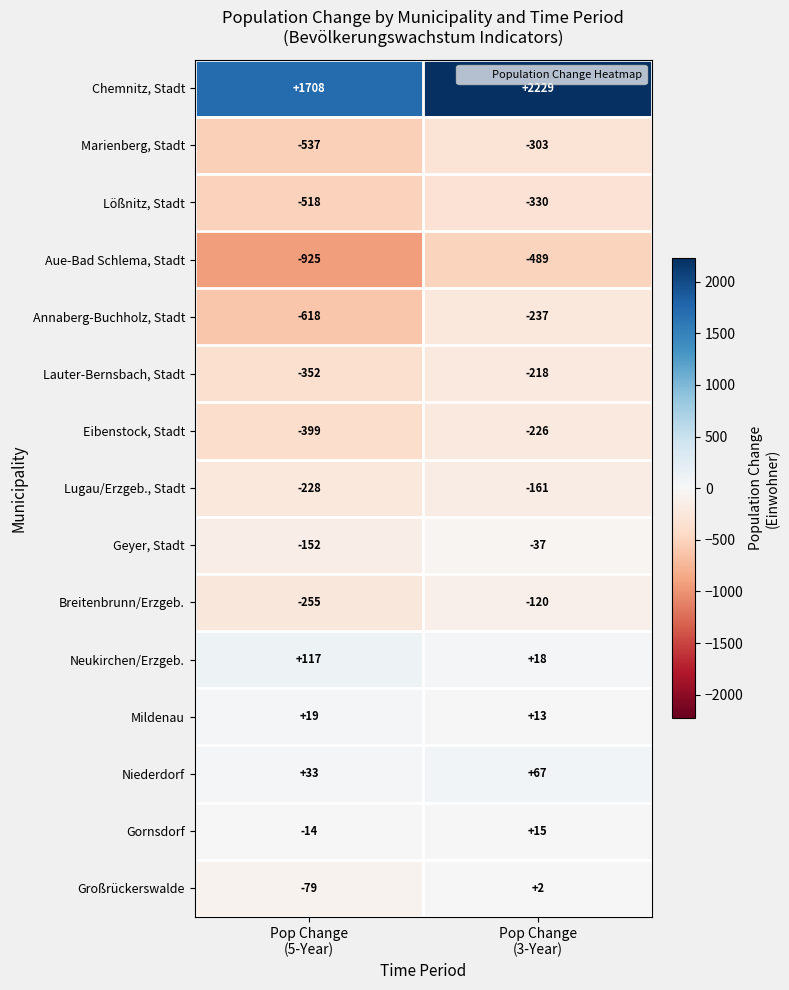

Rank the series by their maximum value, from highest to lowest.

Chemnitz, Stadt, Neukirchen/Erzgeb., Niederdorf, Mildenau, Gornsdorf, Großrückerswalde, Geyer, Stadt, Breitenbrunn/Erzgeb., Lugau/Erzgeb., Stadt, Lauter-Bernsbach, Stadt, Eibenstock, Stadt, Annaberg-Buchholz, Stadt, Marienberg, Stadt, Lößnitz, Stadt, Aue-Bad Schlema, Stadt